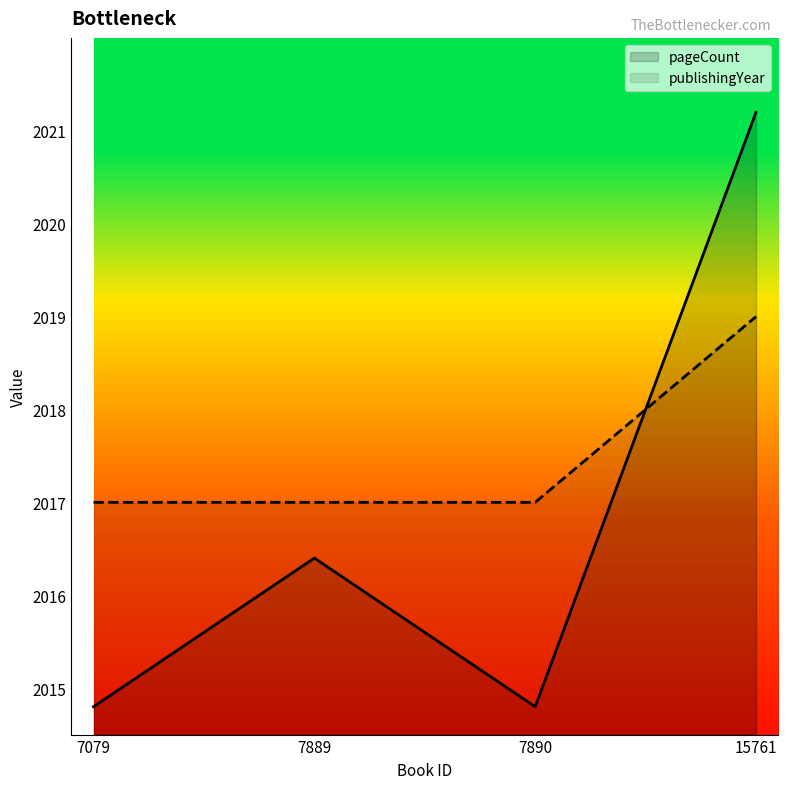

The value of publishingYear at 7079 is 2017.0. True or false?

True